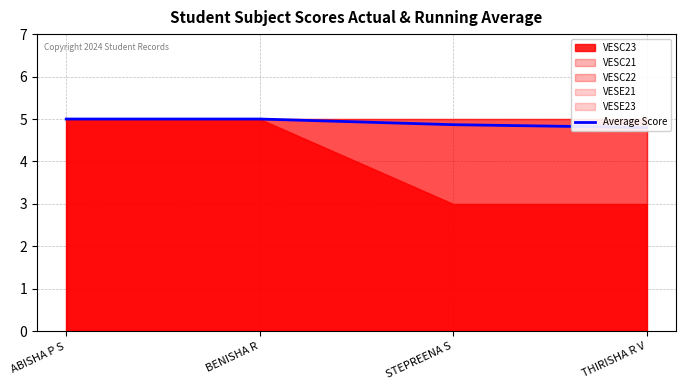

What is the change in value from ABISHA P S to THIRISHA R V?

-0.2